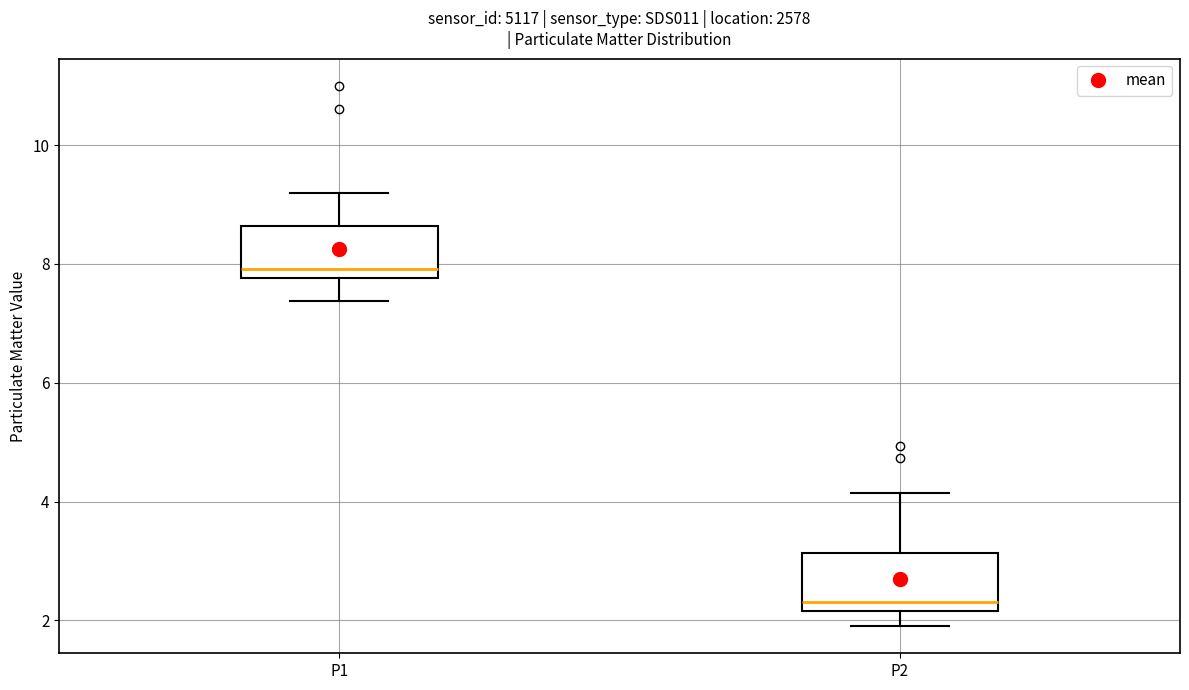

Where is the lower edge of the box for P1 on the y-axis? The values are not printed on the chart, so give them approximately, as read against the axis.

7.8